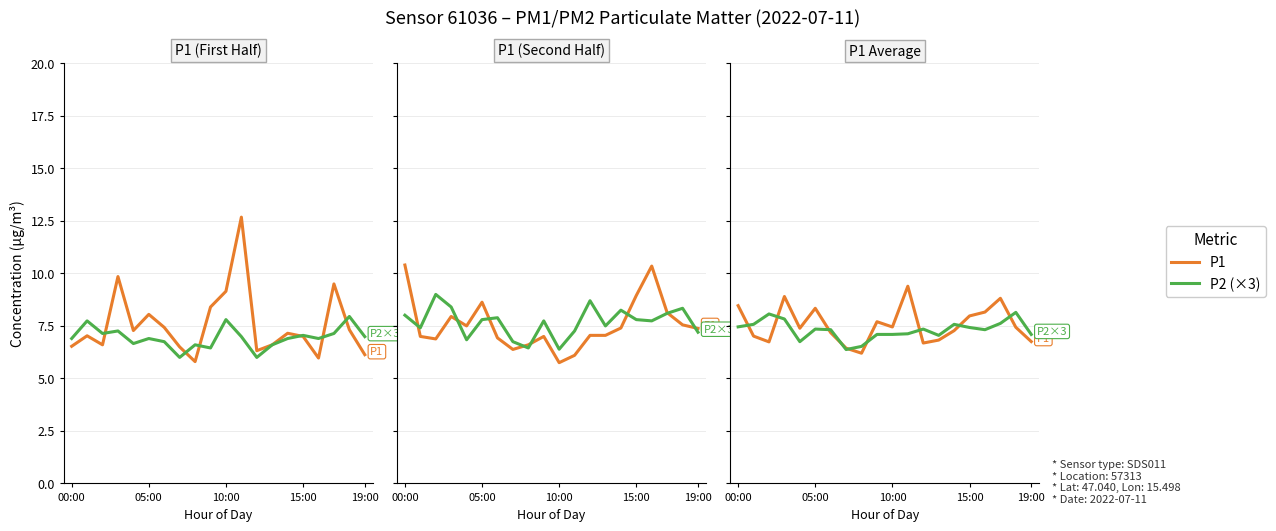

True or false: P1 has more than 1 interior local peaks.

True